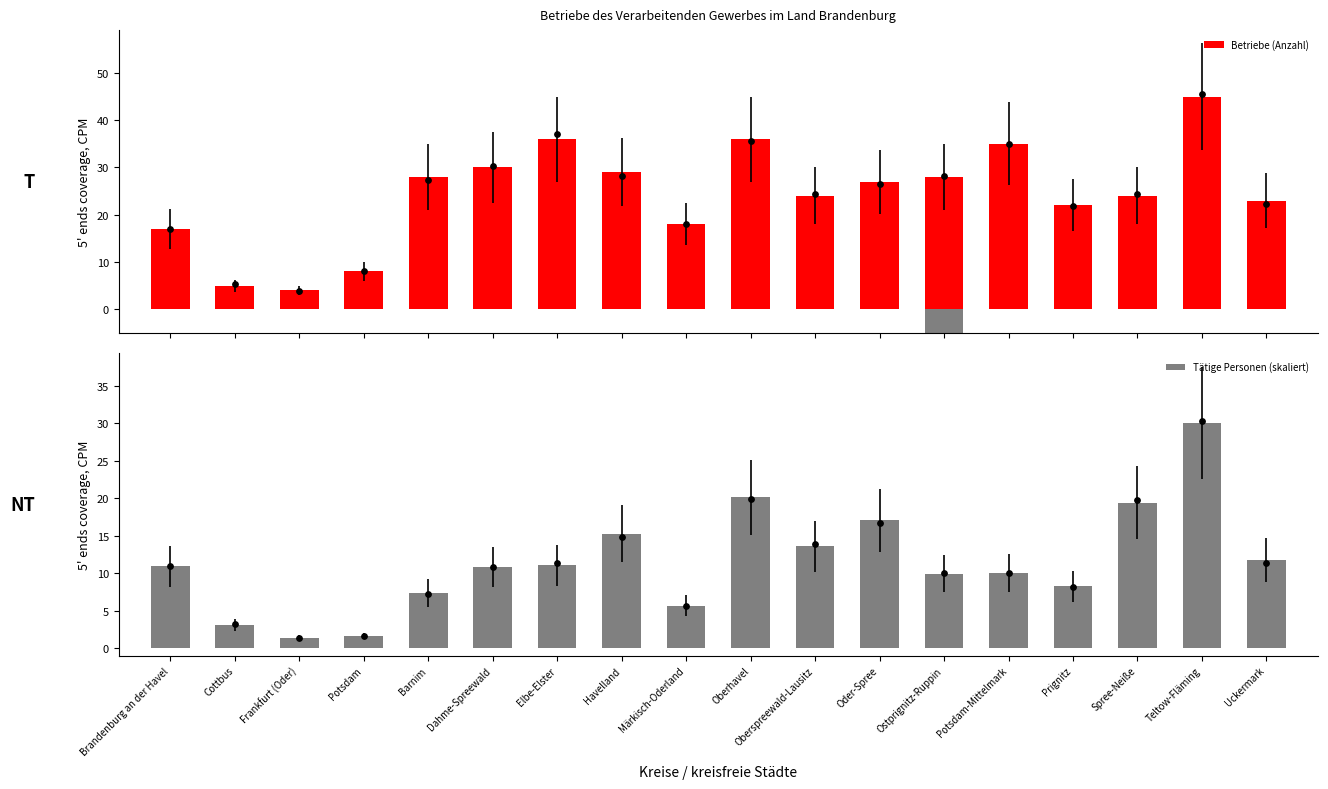

Which series has the largest total across all categories?

Betriebe (Anzahl)